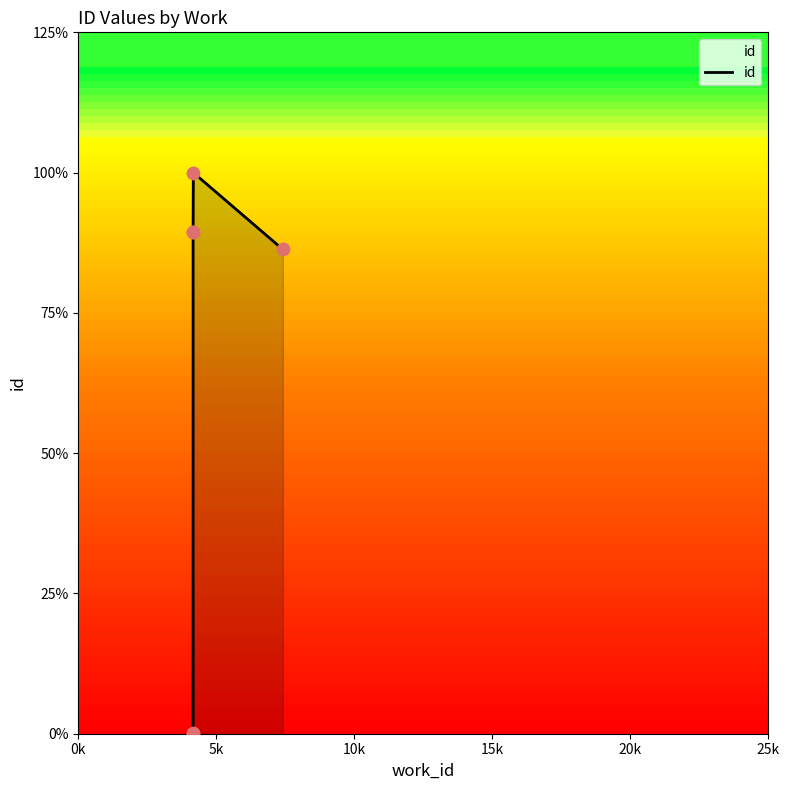

Between 20k and 0k, which is larger?

20k